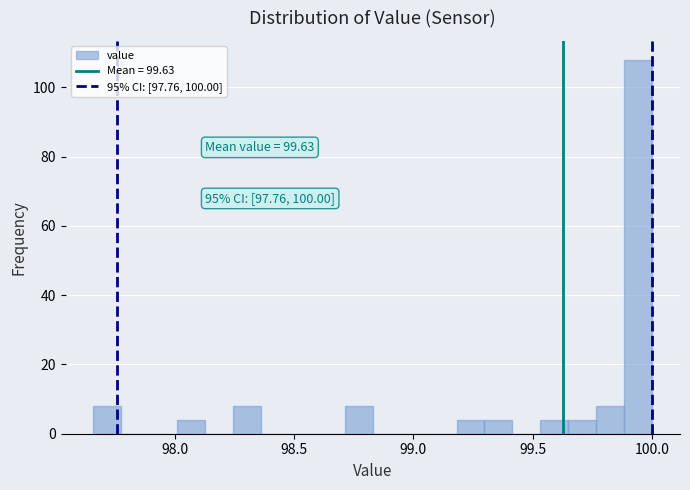

Around what value on the x-axis is the tallest bar? Give the approximate position of its centre, as read against the axis.

99.95